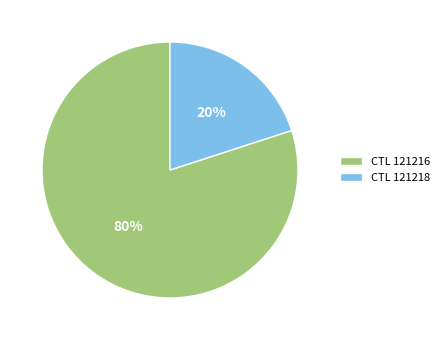

Rank the categories by value from highest to lowest.

CTL 121216, CTL 121218